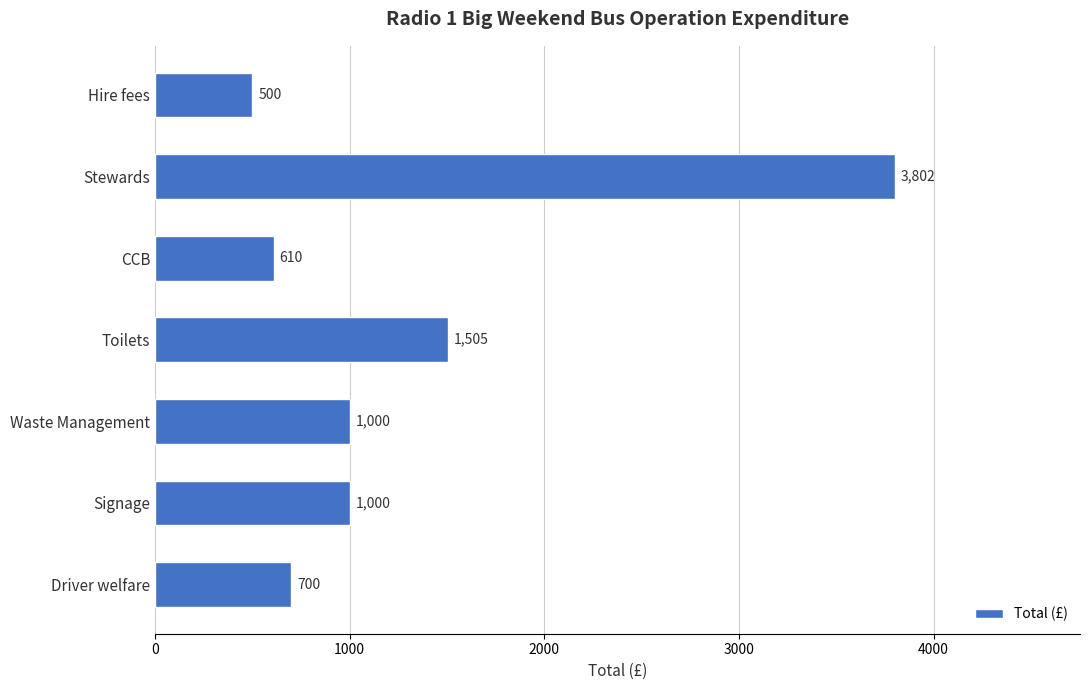

Is it true that the value at Waste Management is 1000?

True